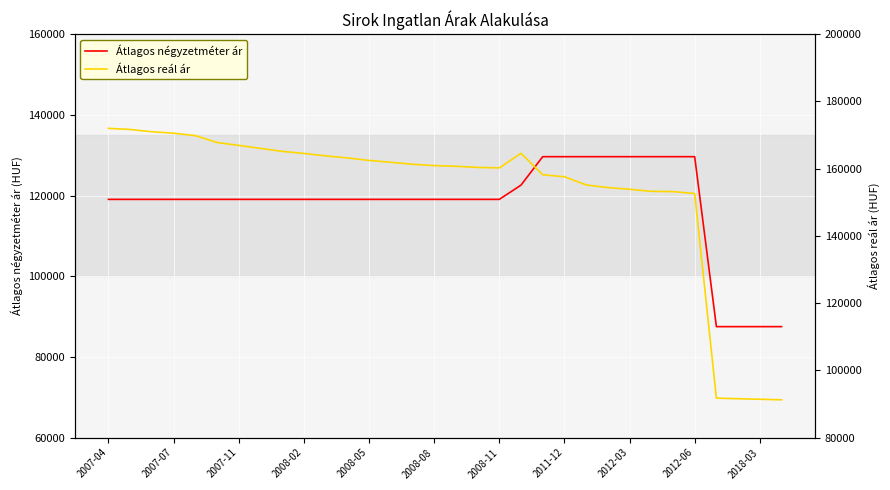

True or false: Átlagos négyzetméter ár has a value of 129629 at 2011-12.

True